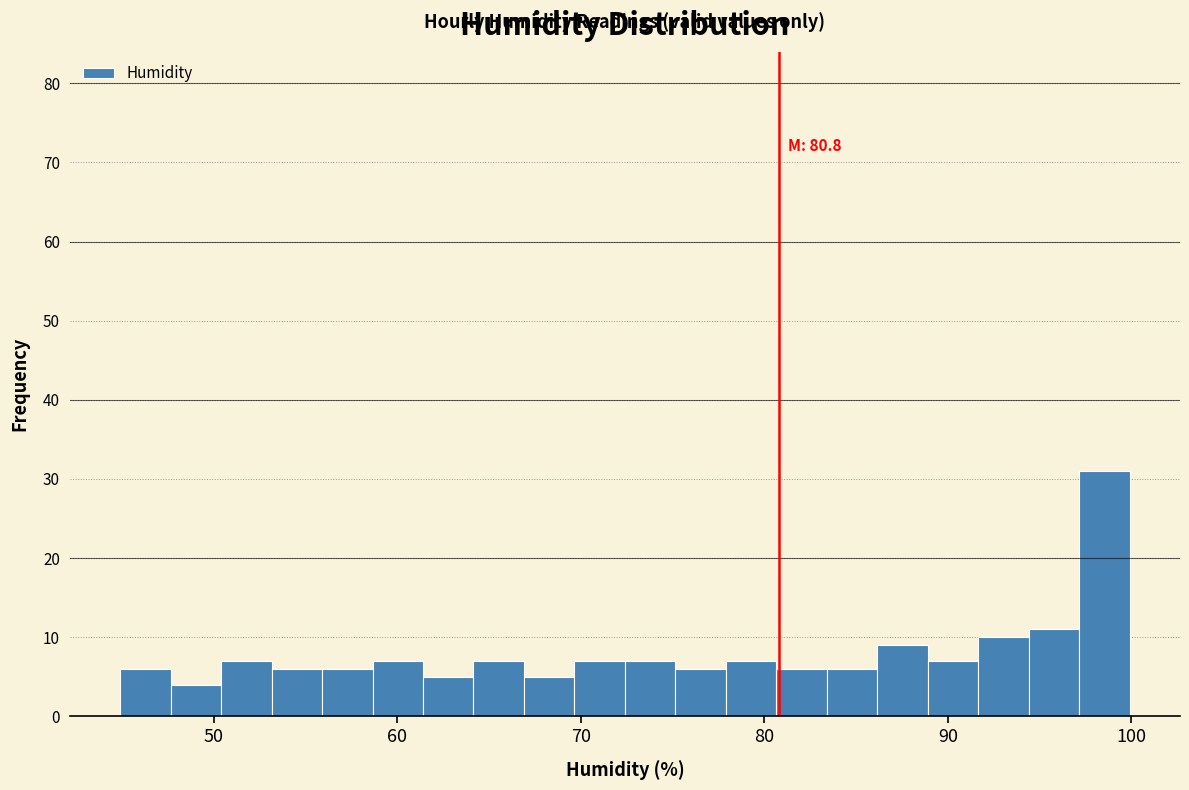

Around what value on the x-axis is the tallest bar? Give the approximate position of its centre, as read against the axis.

99